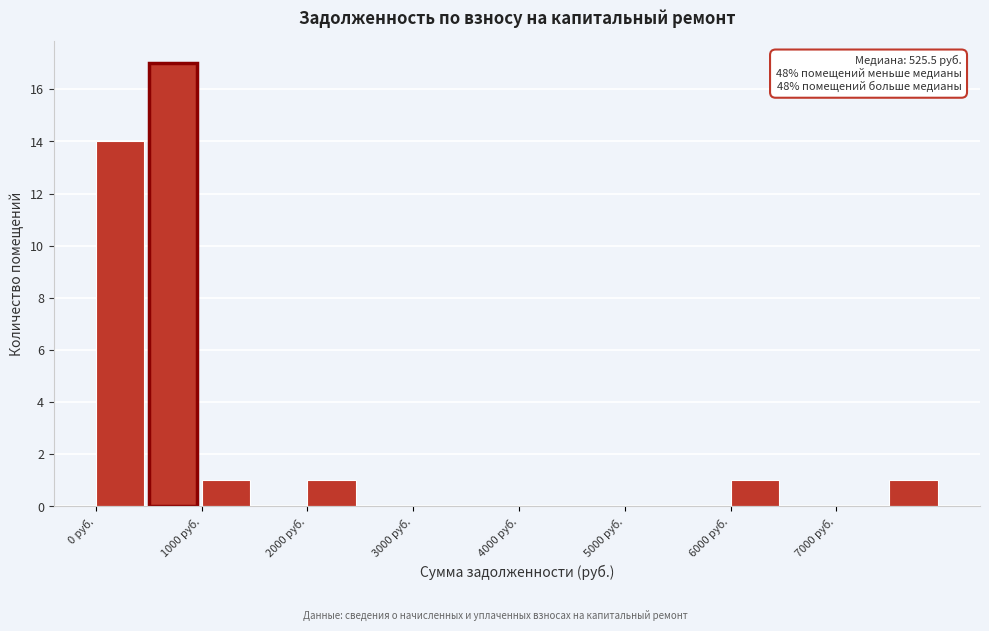

Over which range of the x-axis is the bar tallest?

500 to 1000